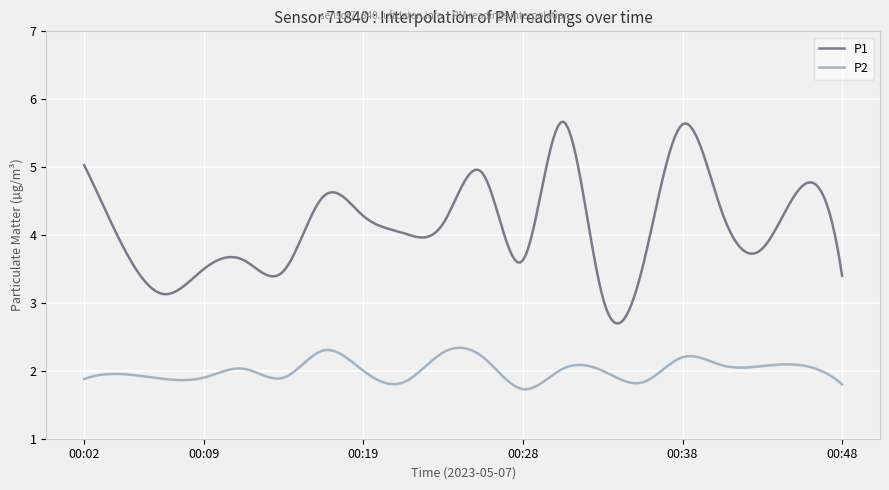

True or false: P2 and P1 intersect in this chart.

False